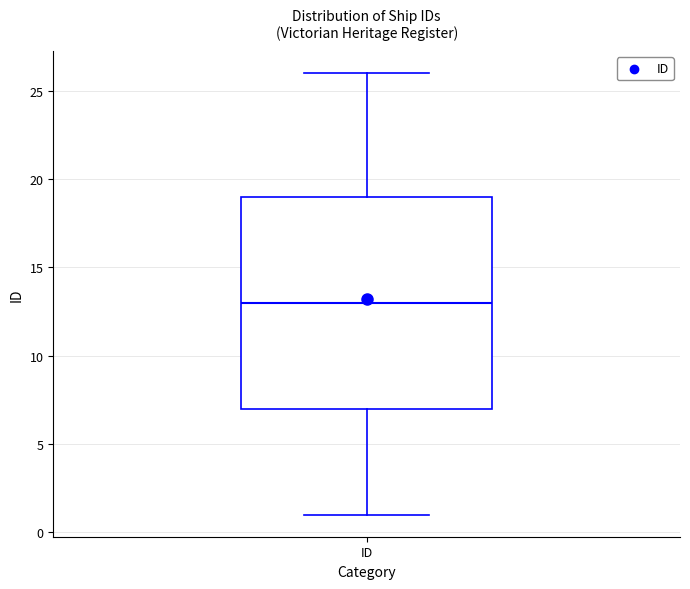

Read this box plot against the y-axis: the position of the median line, the range covered by the box, and the ends of both whiskers. The values are not printed on the chart, so give them approximately, as read against the axis.

median 13, box 7 to 19, whiskers 1 to 26